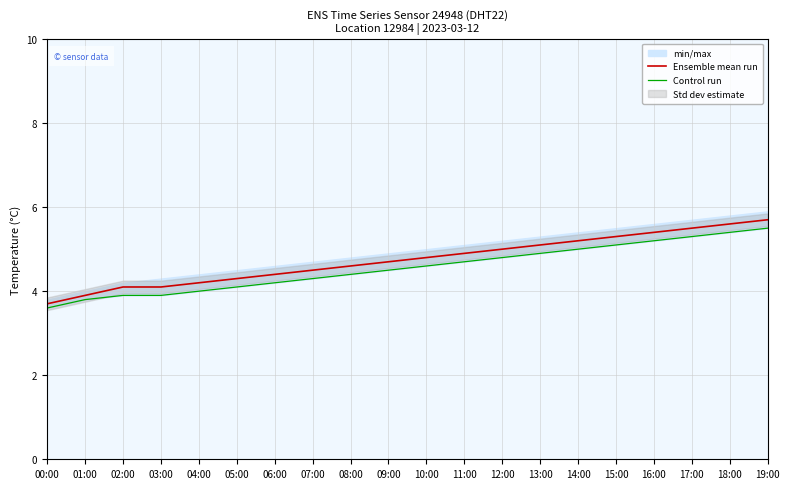

The Control run series shows 3.6 at 00:00. True or false?

True